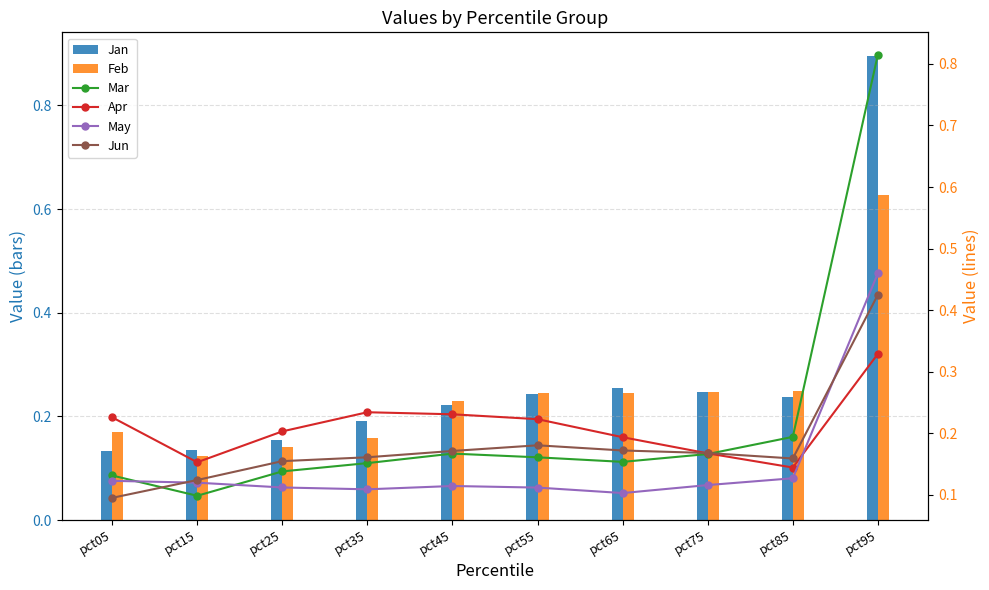

The Feb series shows 0.4 at pct55. True or false?

False